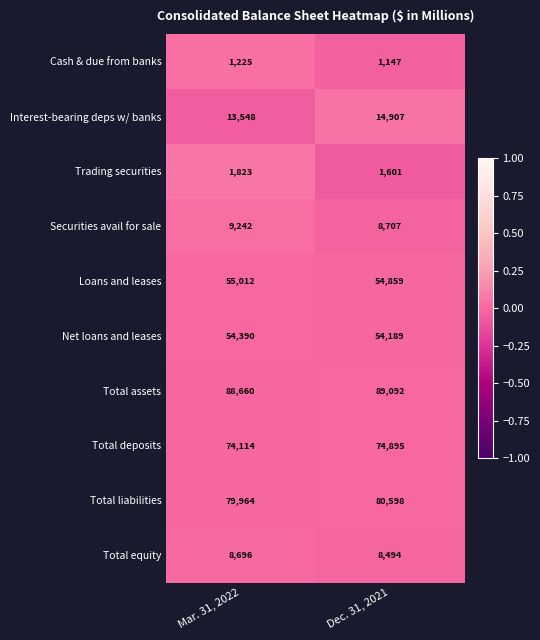

At which category does the chart reach its peak across all series?

Dec. 31, 2021